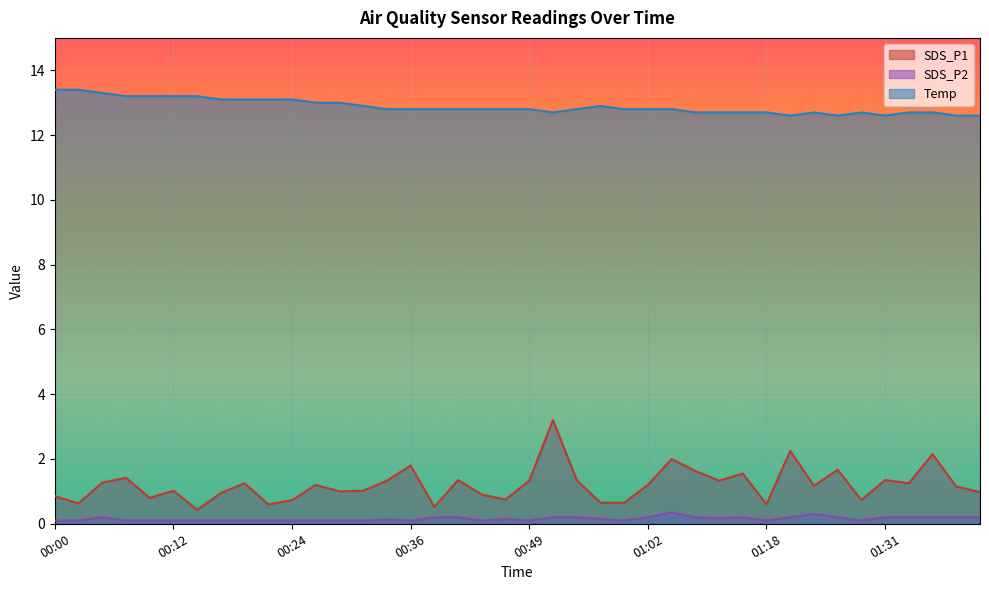

What is the label of the 27th point from the right?

00:32